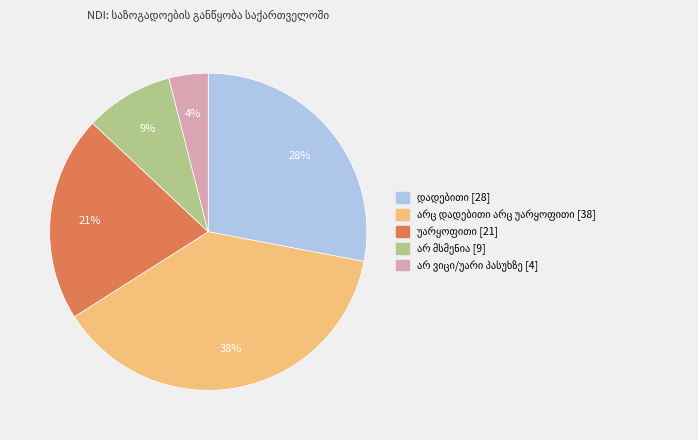

Is there a majority slice in this chart?

No